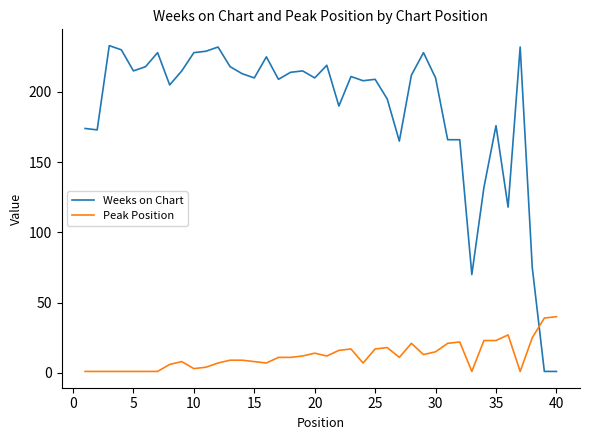

Which series has the widest spread of values?

Weeks on Chart